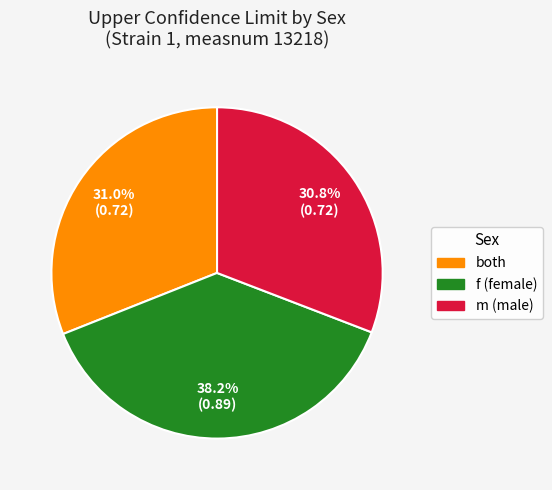

What percentage is the both slice, to the nearest percent?

31%